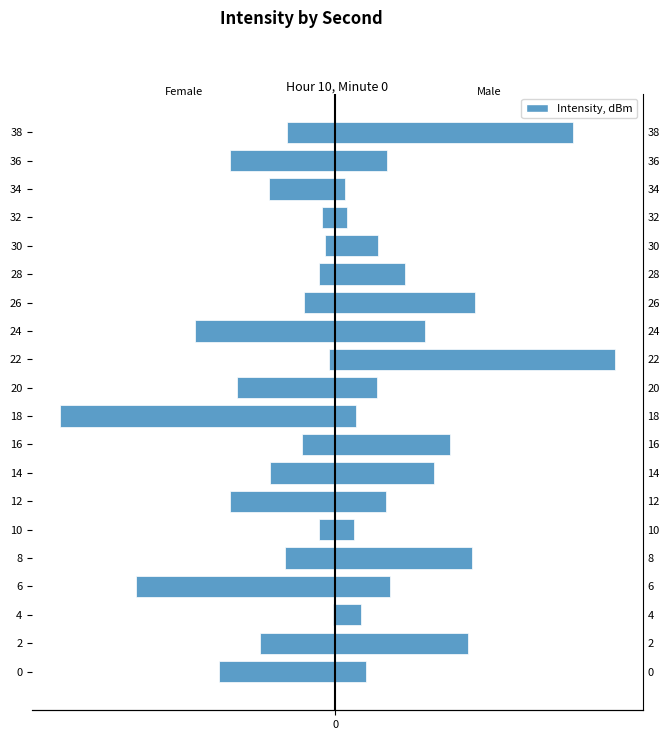

List the series in order of their peak value, highest first.

Male, Female